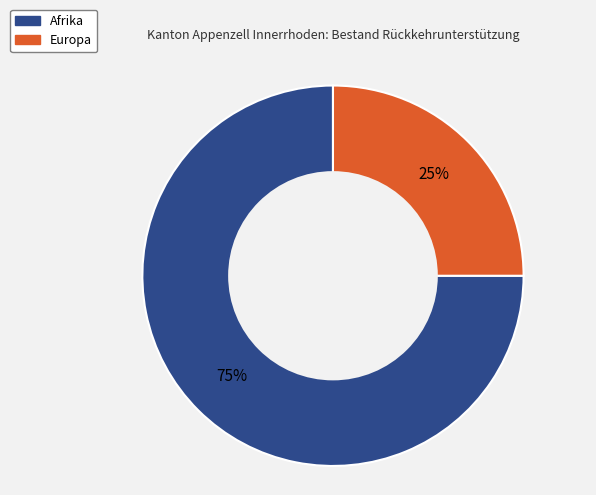

Is there any slice that represents more than half of the pie?

Yes